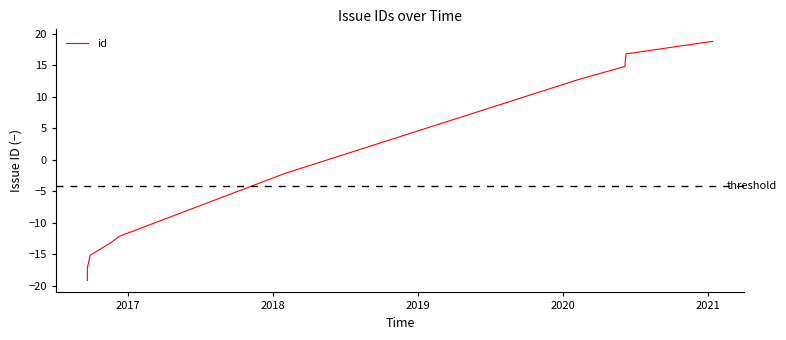

How many positive values are there?

5